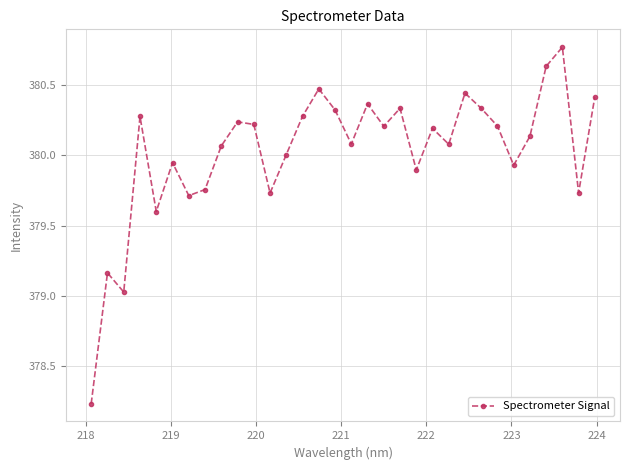

How many interior local peaks (higher than both neighbors) does the data have?

10